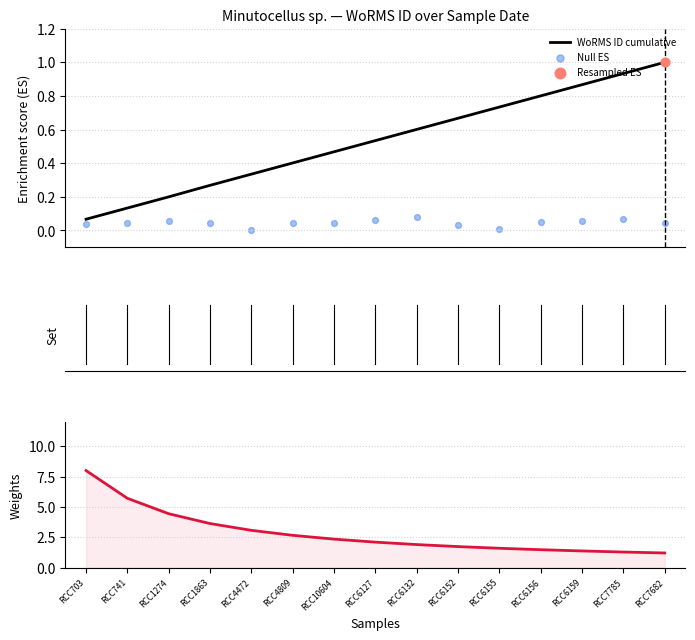

What is the total value across all series at RCC4472?

3.4